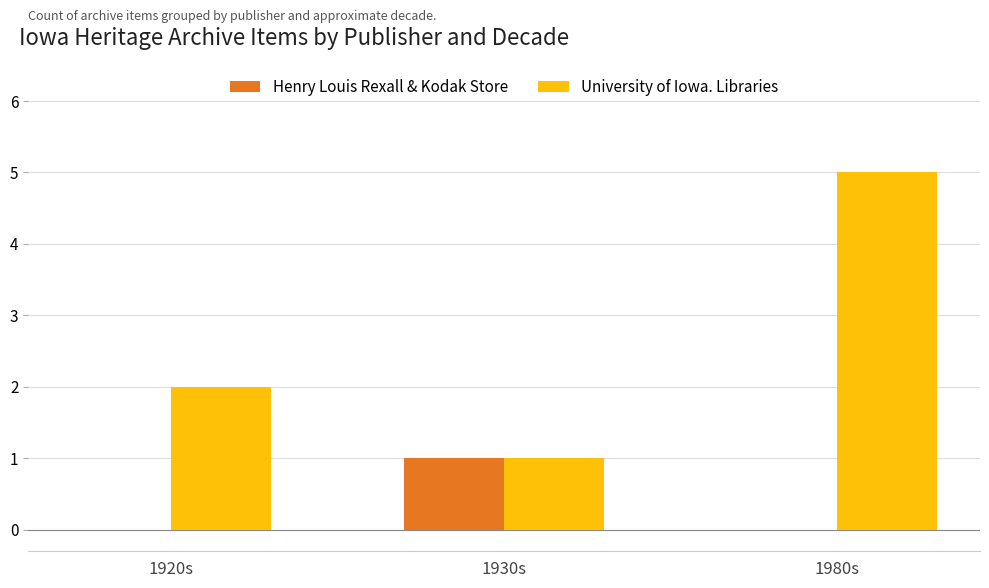

Reading left to right, list all the values displayed in this chart.

Henry Louis Rexall & Kodak Store: 0	1	0
University of Iowa. Libraries: 2	1	5